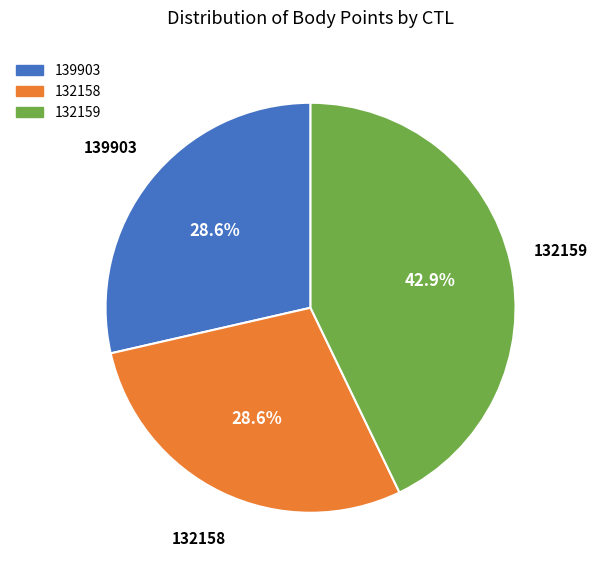

True or false: 132159 accounts for 32% of the total.

False